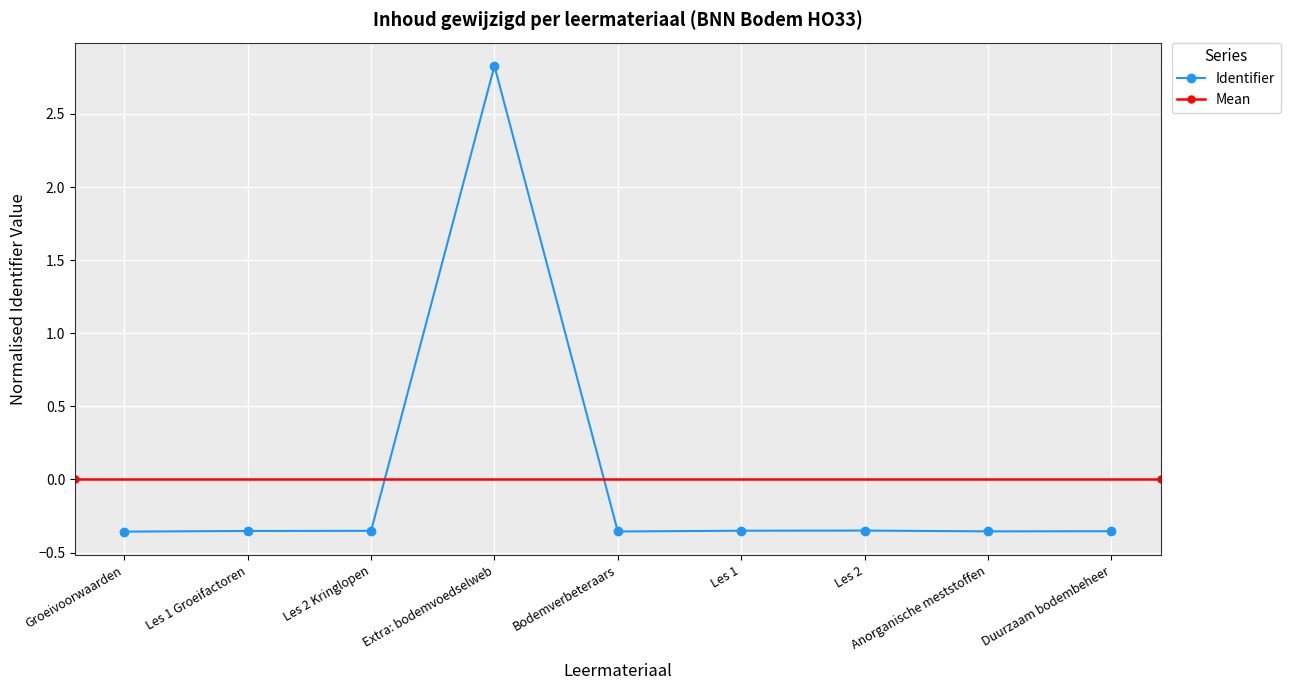

How many negative values does the Identifier series have?

8